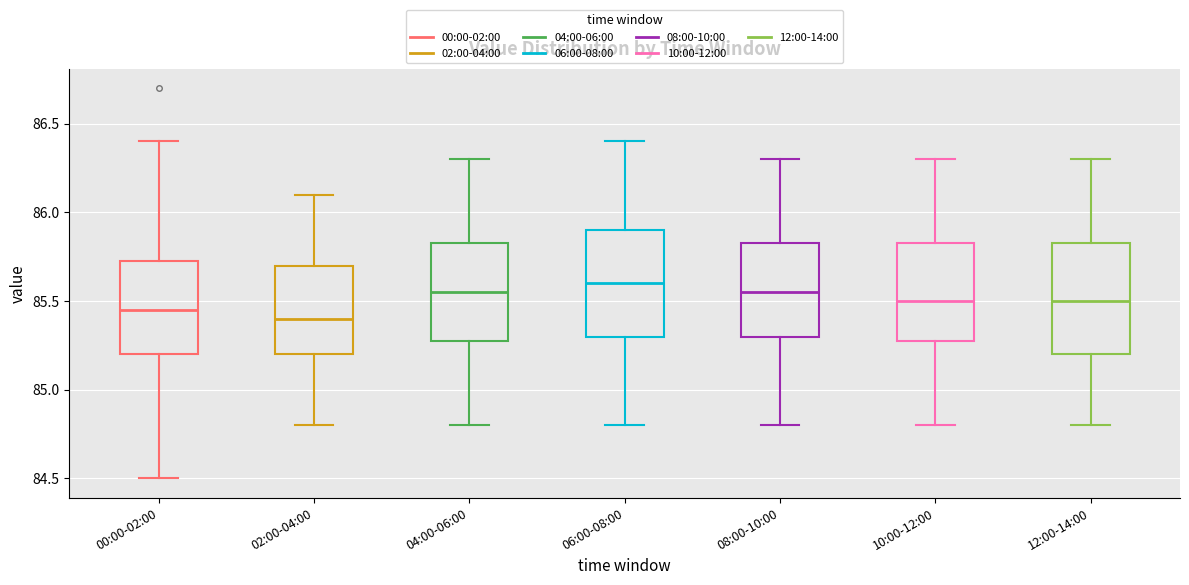

Reading left to right, read every box against the y-axis: the position of its median line, the range the box covers, and the ends of its whiskers. The values are not printed on the chart, so give them approximately, as read against the axis.

00:00-02:00: median 85.45, box 85.20 to 85.75, whiskers 84.50 to 86.40
02:00-04:00: median 85.40, box 85.20 to 85.70, whiskers 84.80 to 86.10
04:00-06:00: median 85.55, box 85.30 to 85.85, whiskers 84.80 to 86.30
06:00-08:00: median 85.60, box 85.30 to 85.90, whiskers 84.80 to 86.40
08:00-10:00: median 85.55, box 85.30 to 85.85, whiskers 84.80 to 86.30
10:00-12:00: median 85.50, box 85.30 to 85.85, whiskers 84.80 to 86.30
12:00-14:00: median 85.50, box 85.20 to 85.85, whiskers 84.80 to 86.30